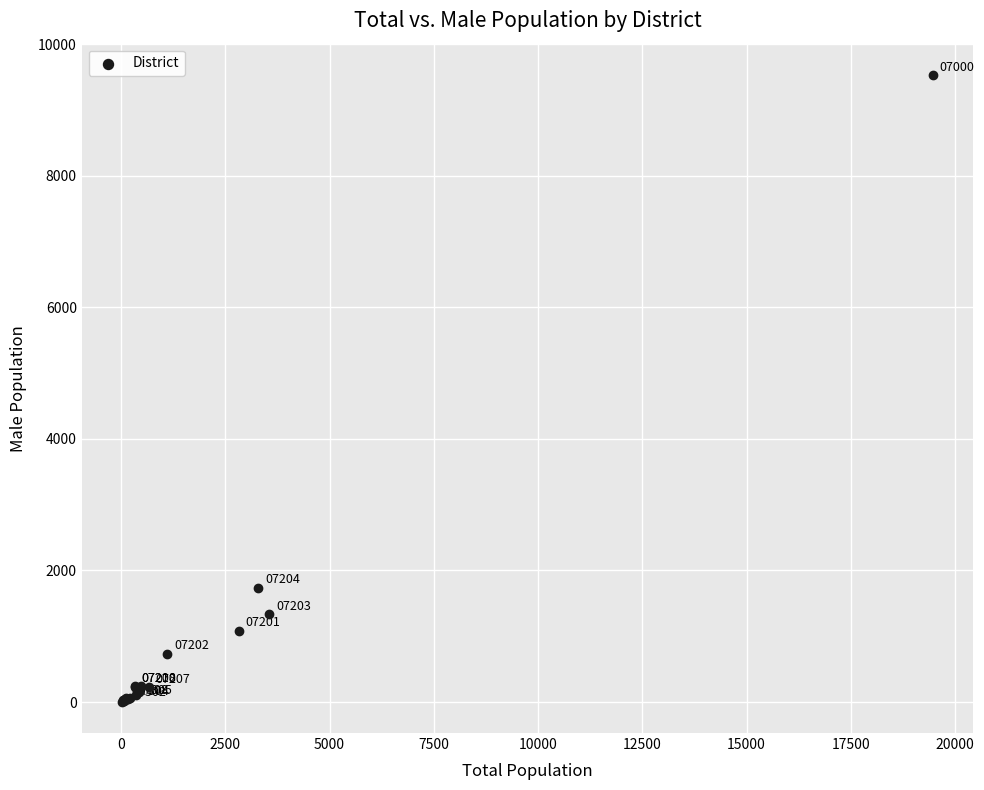

What Y value in the scatter plot is closest to 4769?

1740